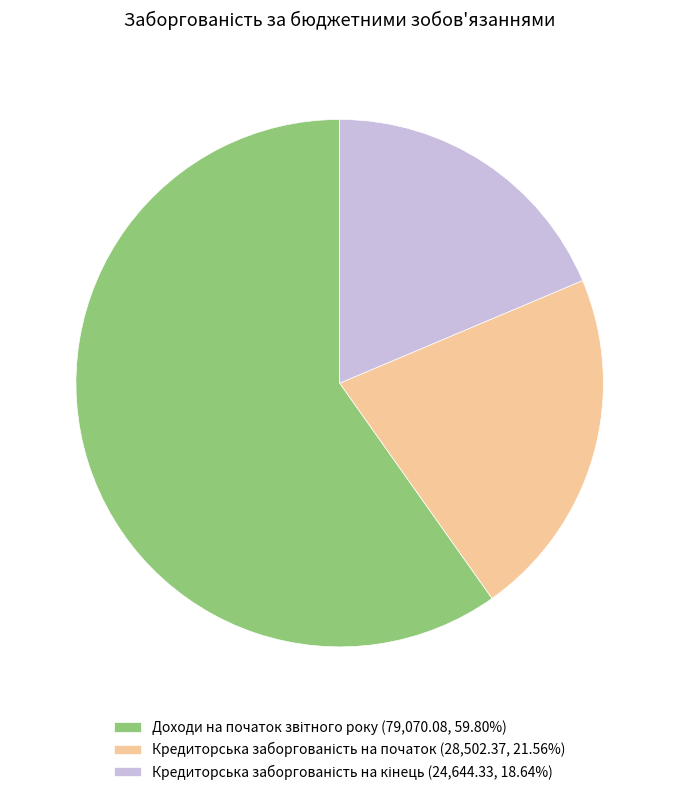

Count the number of slices in the pie.

3